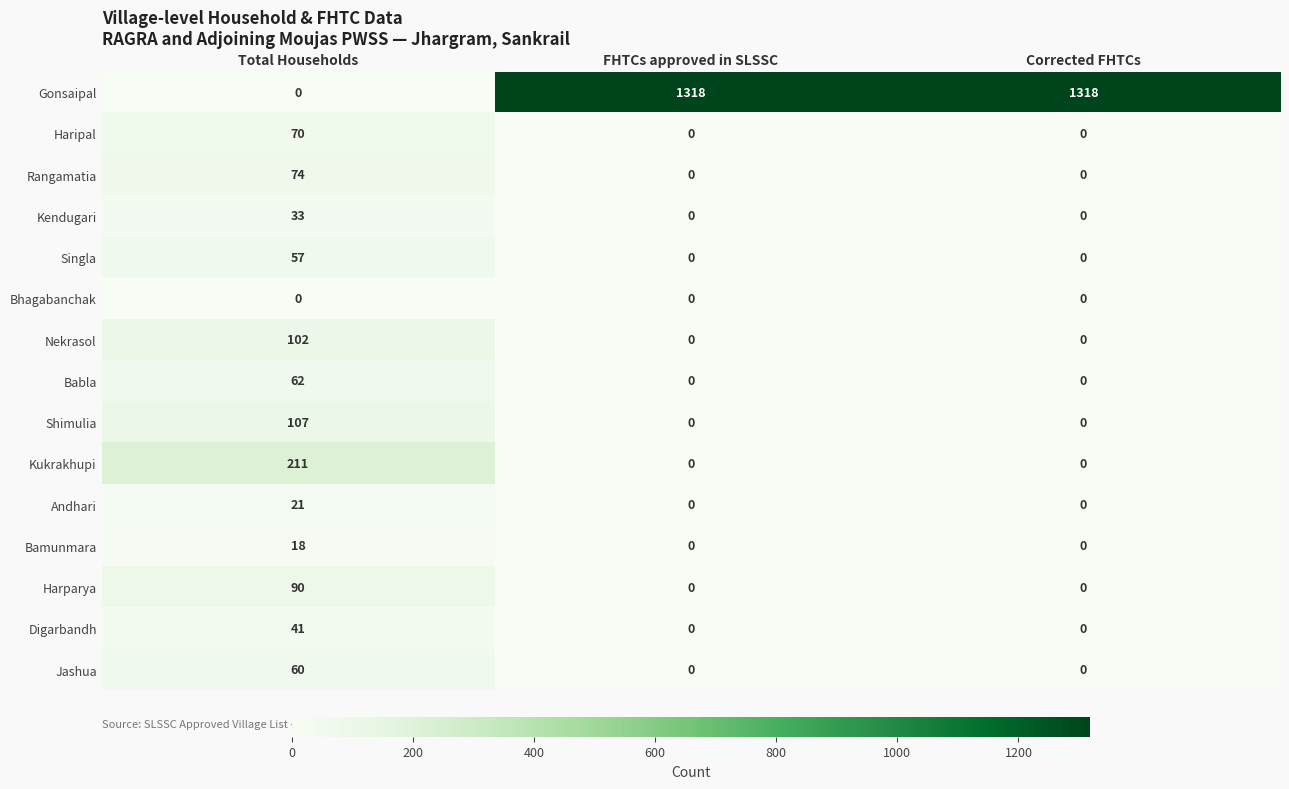

Between Total Households and Corrected FHTCs, which series saw the biggest shift?

Gonsaipal